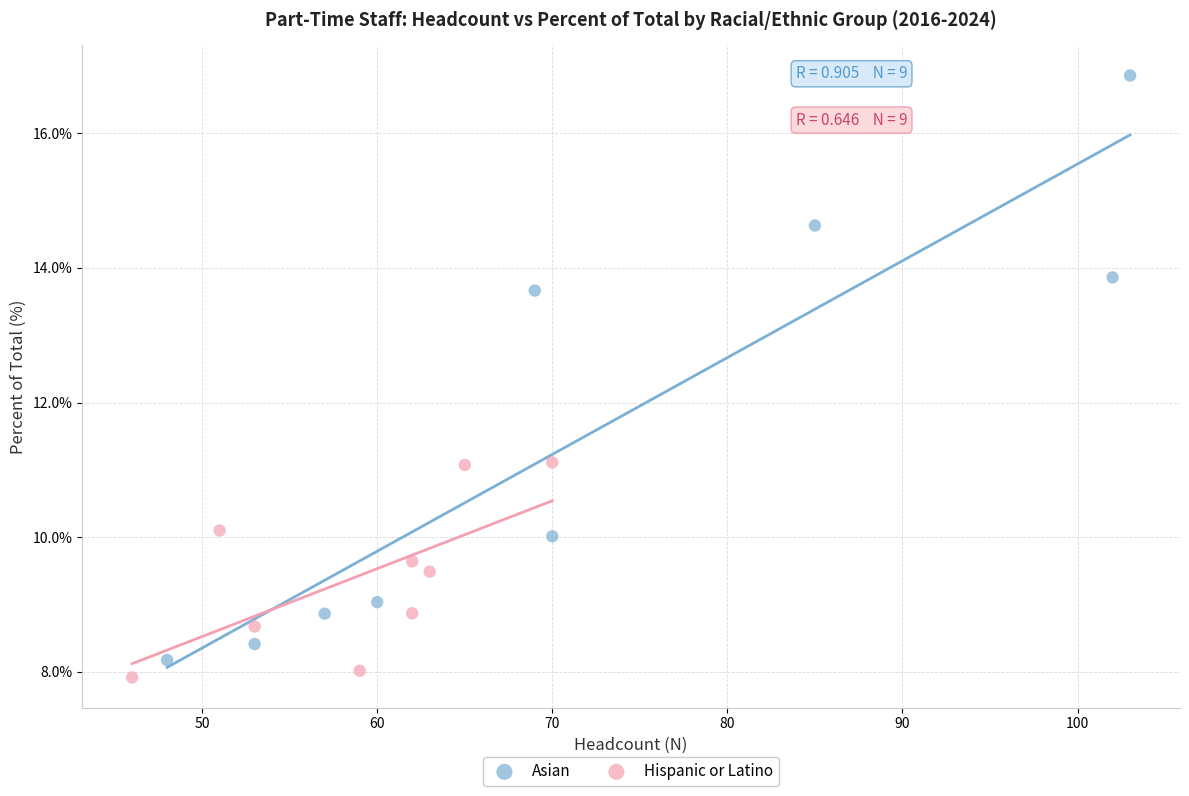

Which series reaches the maximum Y coordinate?

Asian